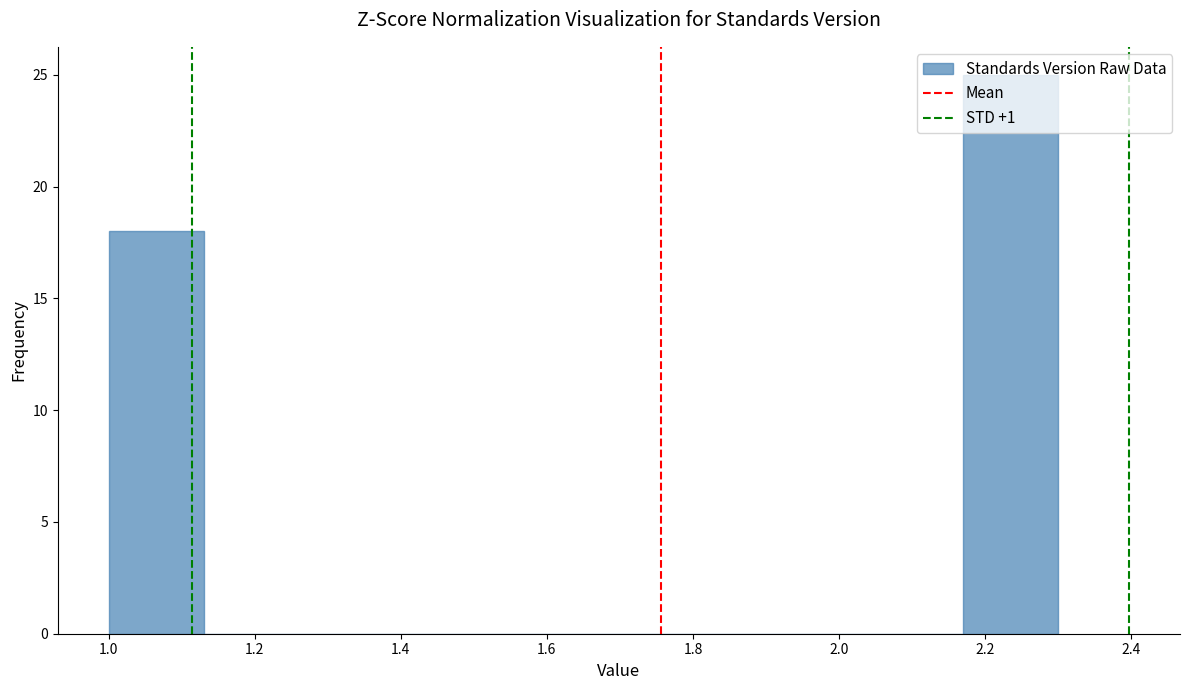

Reading left to right, transcribe this chart: for each bar, give the range it covers on the x-axis and its height. Neither the bar edges nor the heights are printed on the chart, so give them approximately, as read against the axes.

1.00 to 1.13: 18
1.13 to 1.26: 0
1.26 to 1.39: 0
1.39 to 1.52: 0
1.52 to 1.65: 0
1.65 to 1.78: 0
1.78 to 1.91: 0
1.91 to 2.04: 0
2.04 to 2.17: 0
2.17 to 2.30: 25